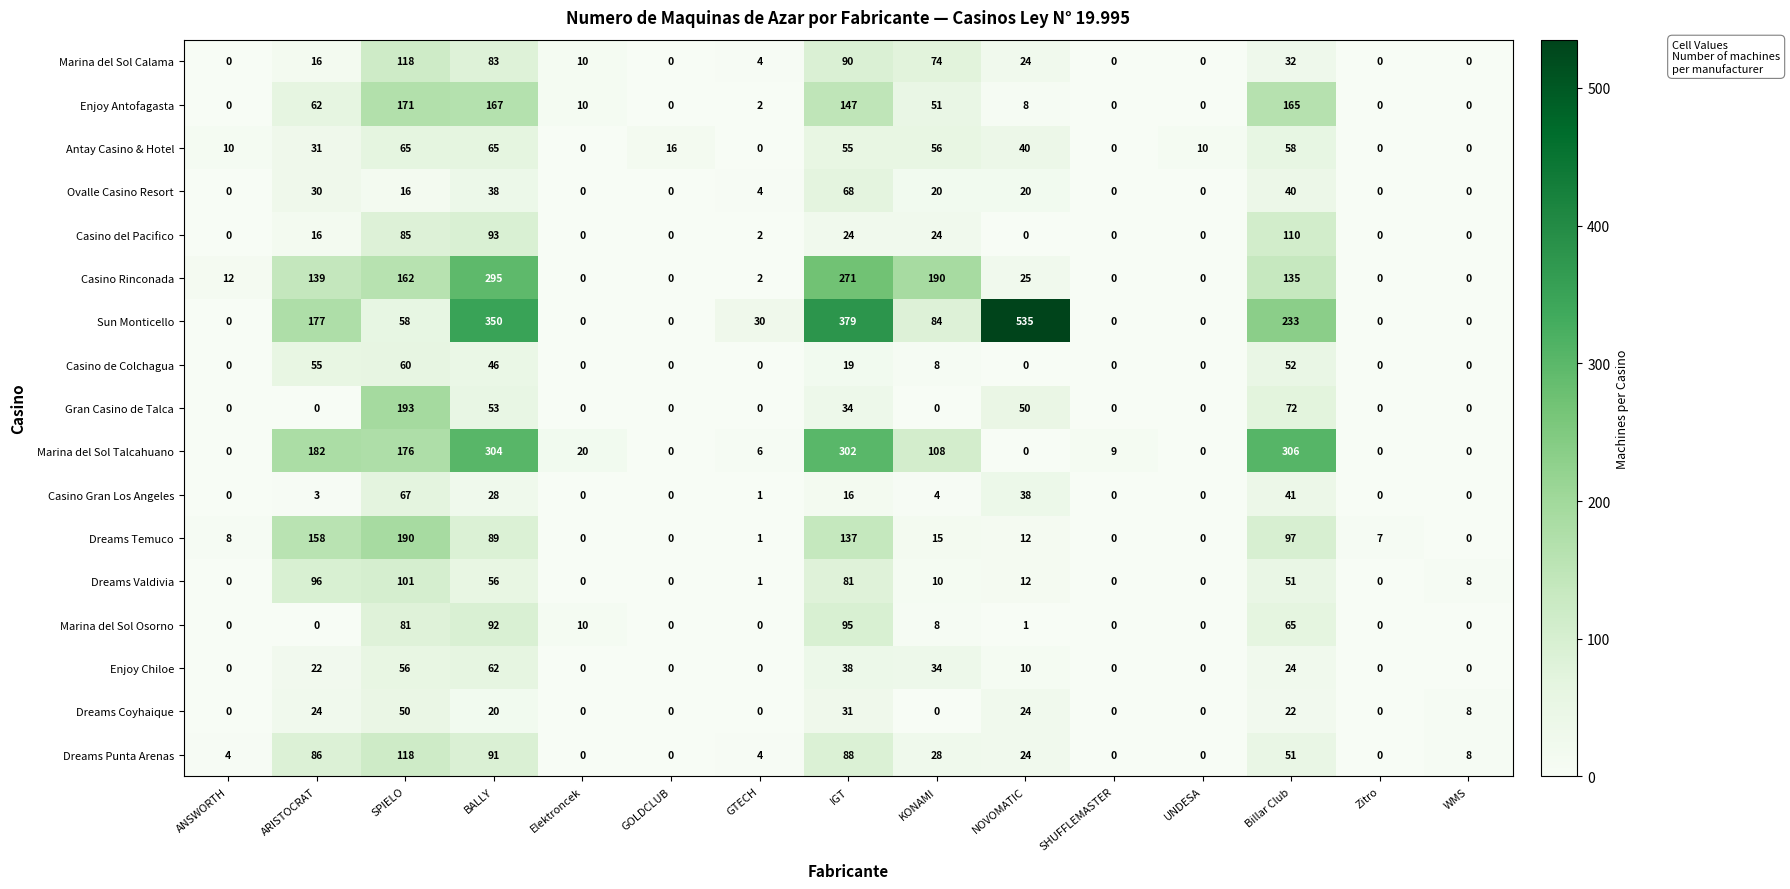

At which category is the sum across all series the highest?

BALLY